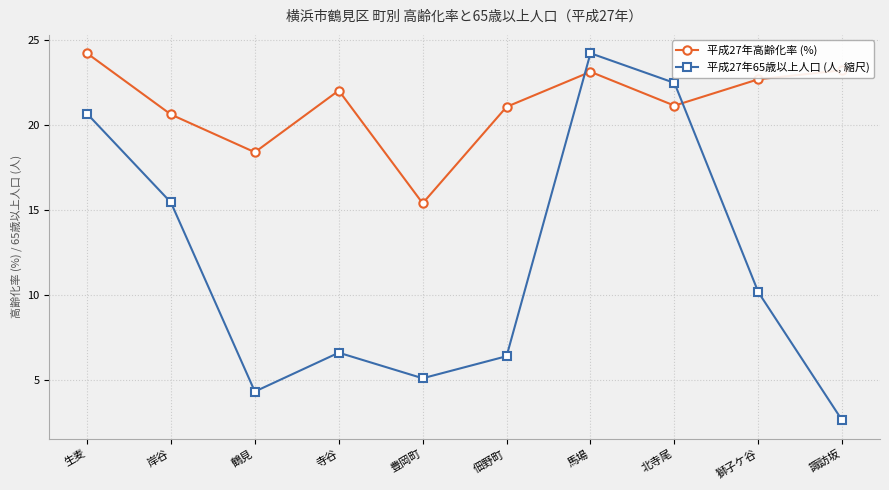

What is the difference between the 平成27年65歳以上人口 (人, 縮尺) values at 生麦 and 馬場?

3.6